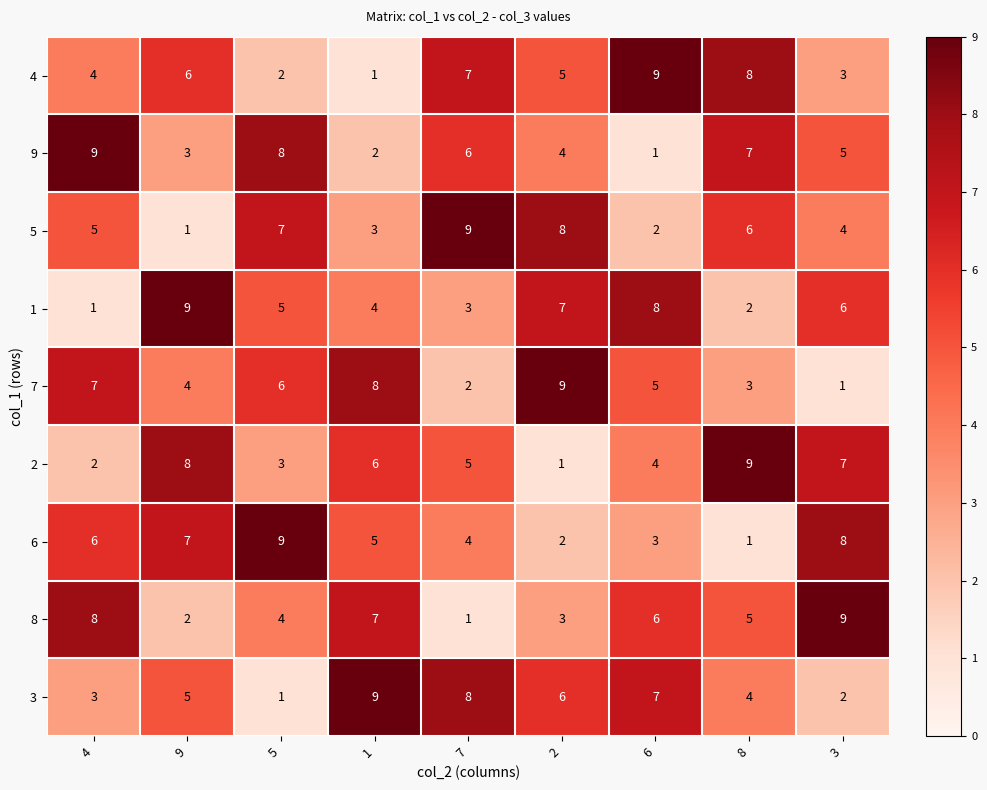

At which label does 6 reach its minimum?

8